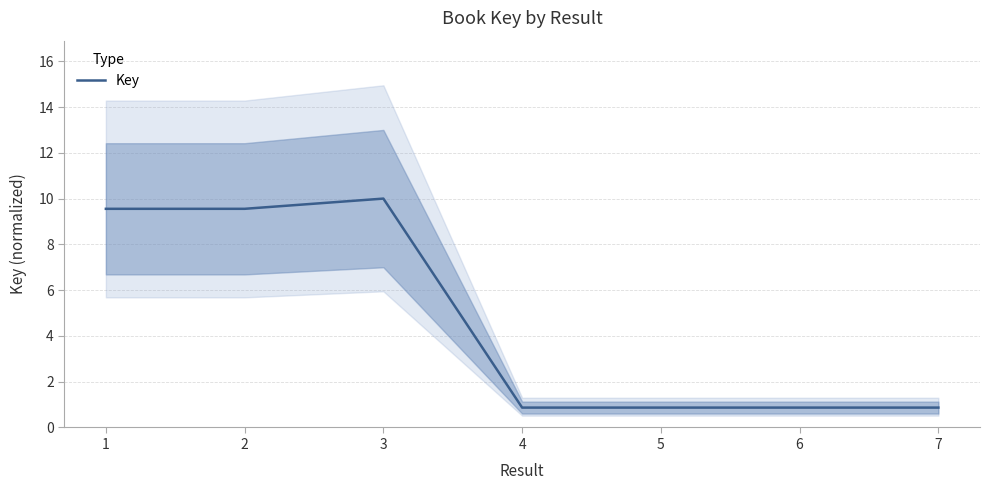

What is the value of the 2nd point from the left?

9.6